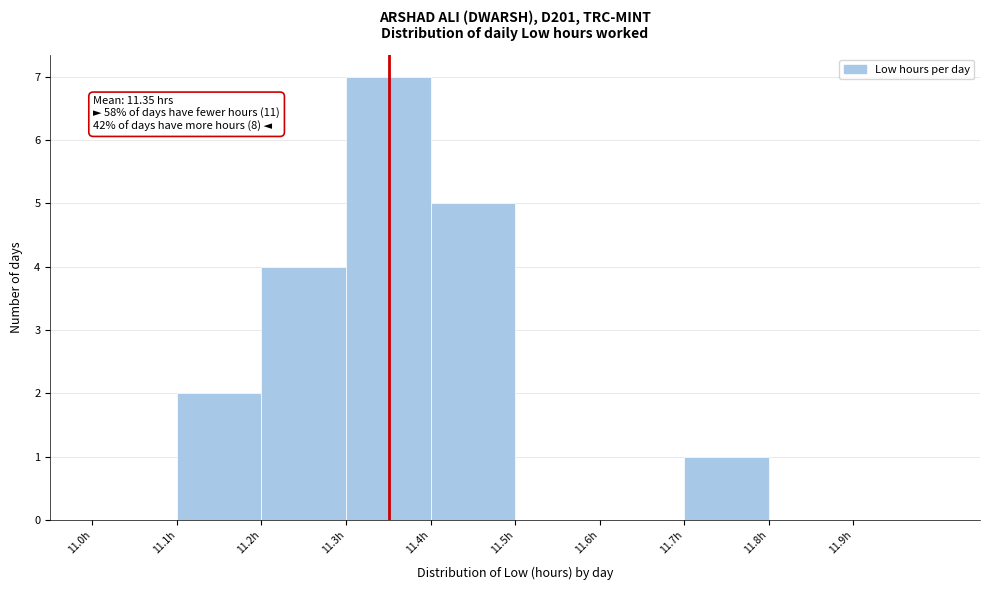

Which range on the x-axis has the tallest bar?

11.3 to 11.4